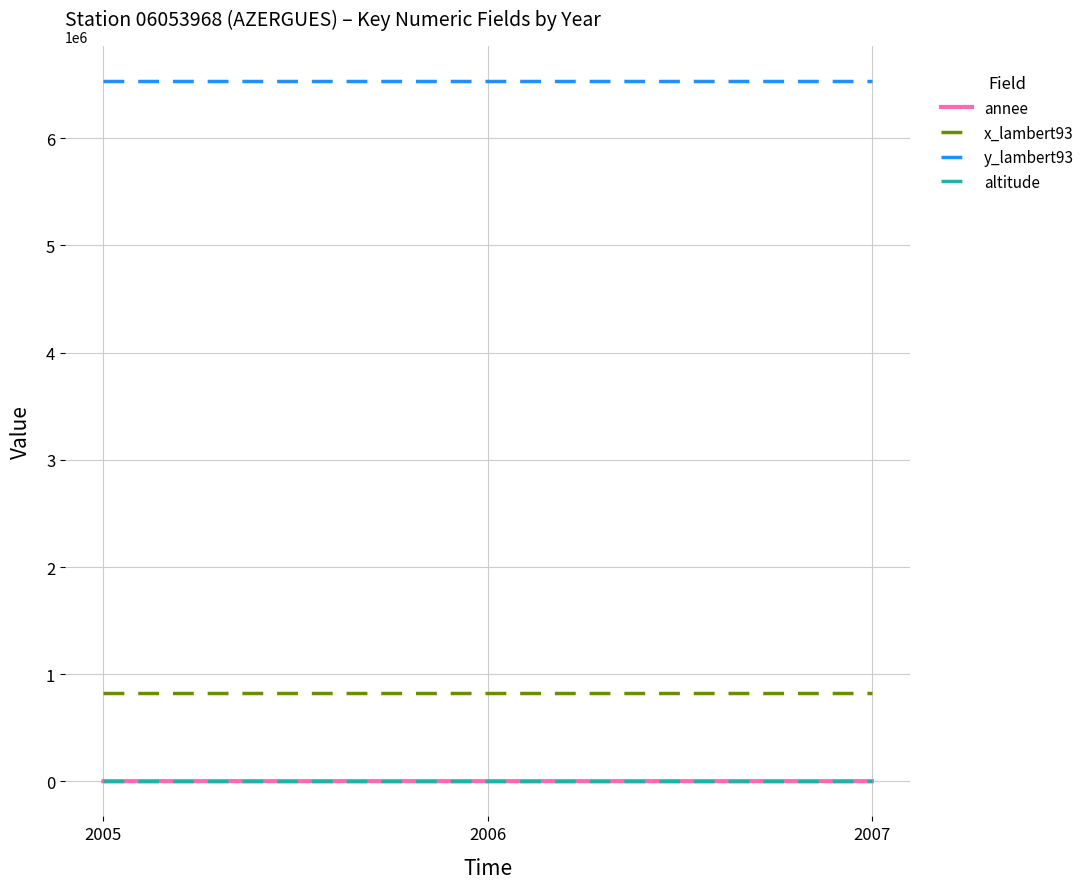

What is the difference between the highest and lowest values at 2005?

6533521